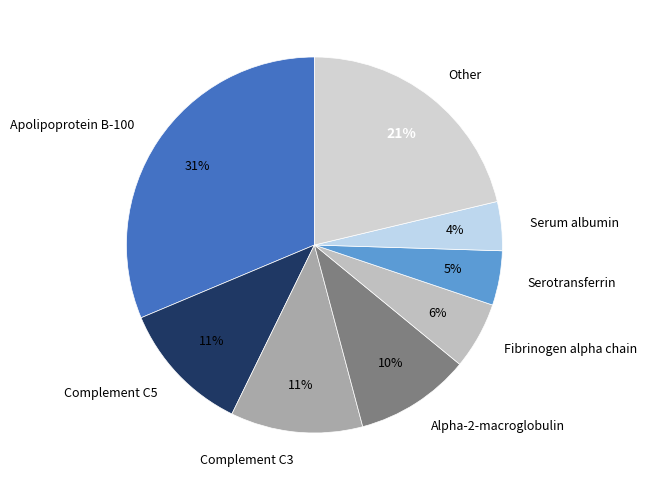

Between Apolipoprotein B-100 and Complement C3, which is larger?

Apolipoprotein B-100